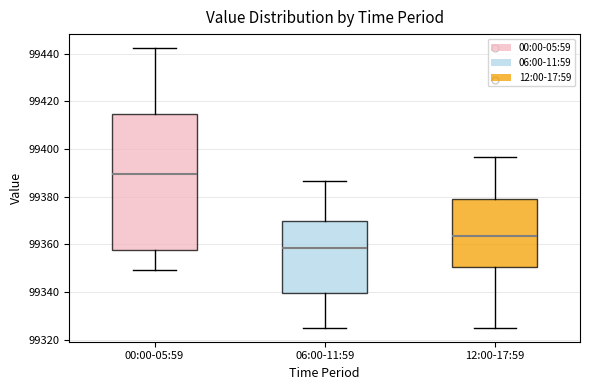

Which box's median line is the highest?

00:00-05:59